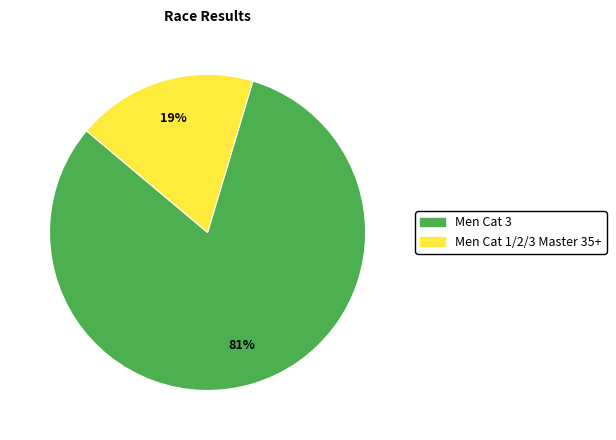

To the nearest percent, what is the average slice percentage?

50%